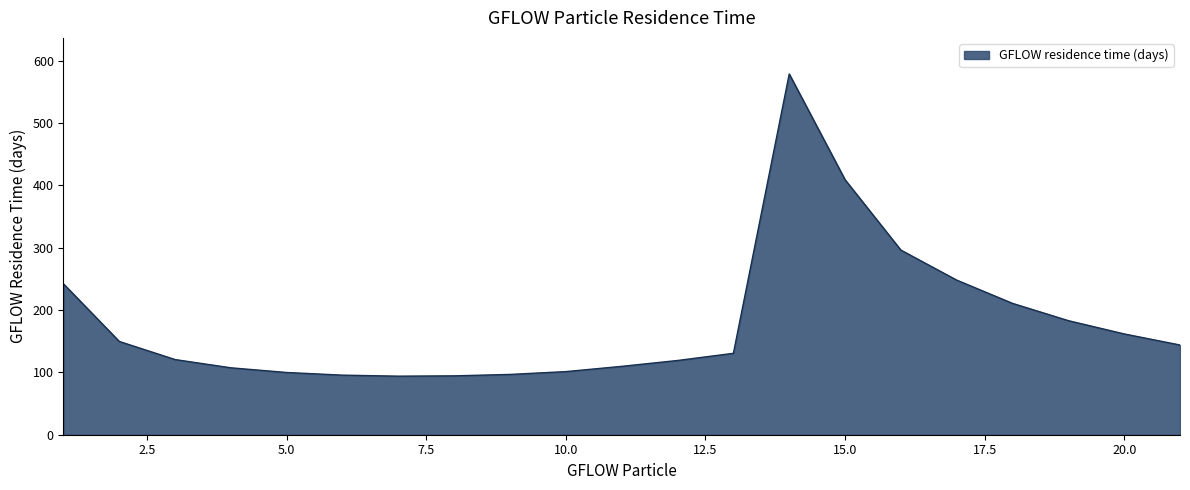

What is the minimum value shown in the chart?

93.9